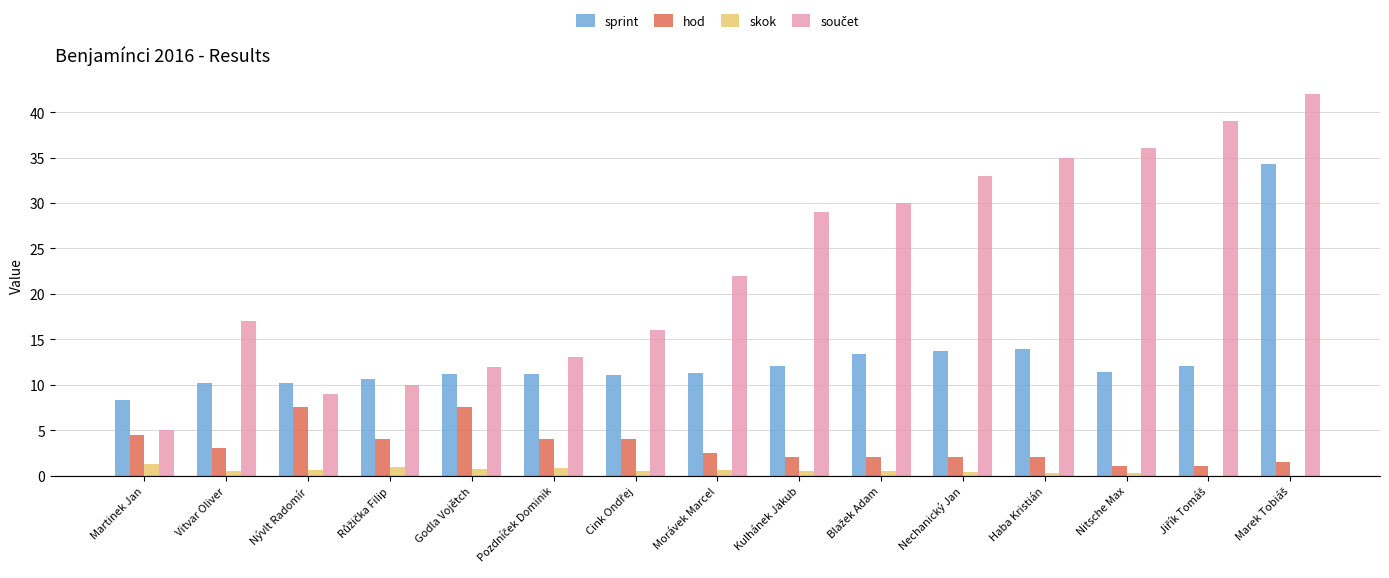

What is the sum of all skok values?

8.1